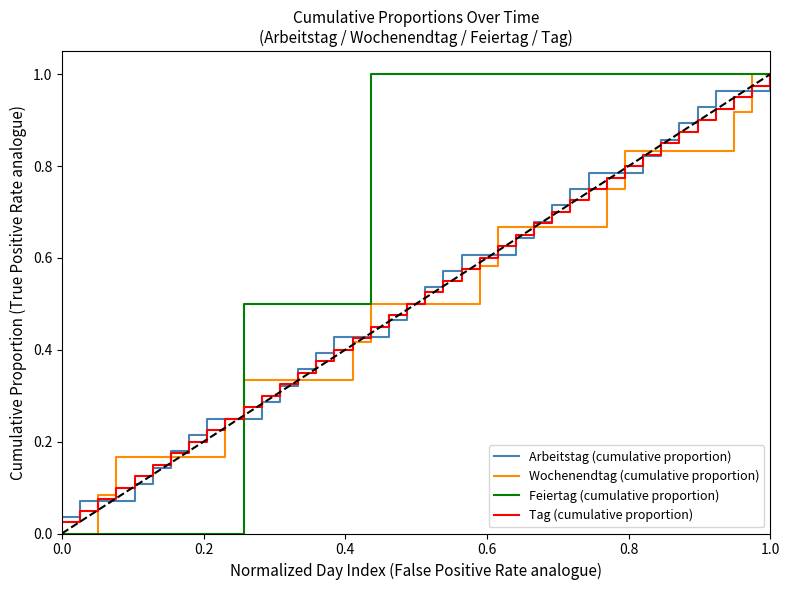

Is this an area chart (filled region under the line)?

No